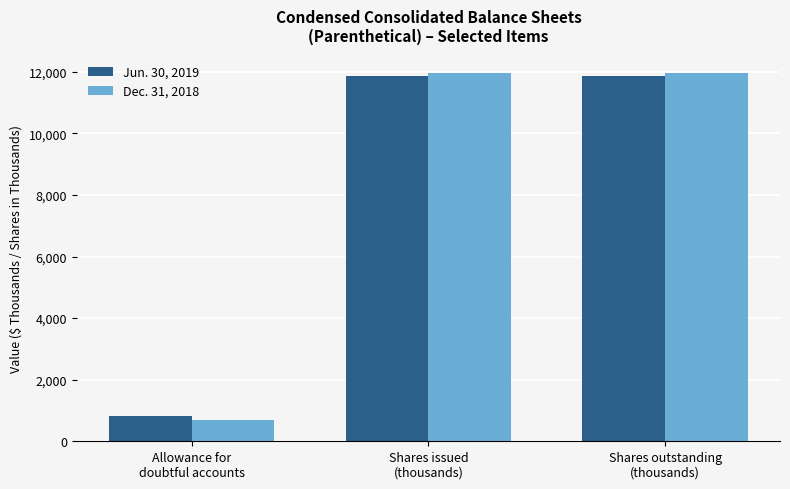

Rank the series by their maximum value, from highest to lowest.

Dec. 31, 2018, Jun. 30, 2019